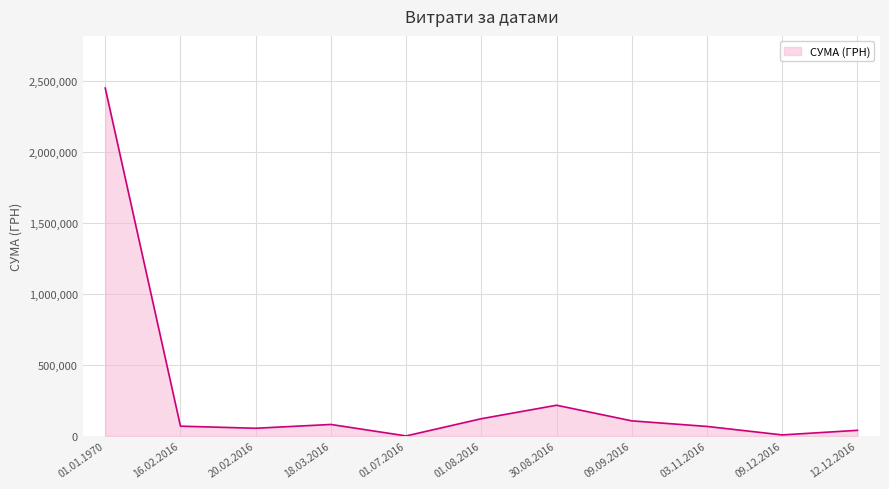

What is the change in value from 30.08.2016 to 03.11.2016?

-149349.9